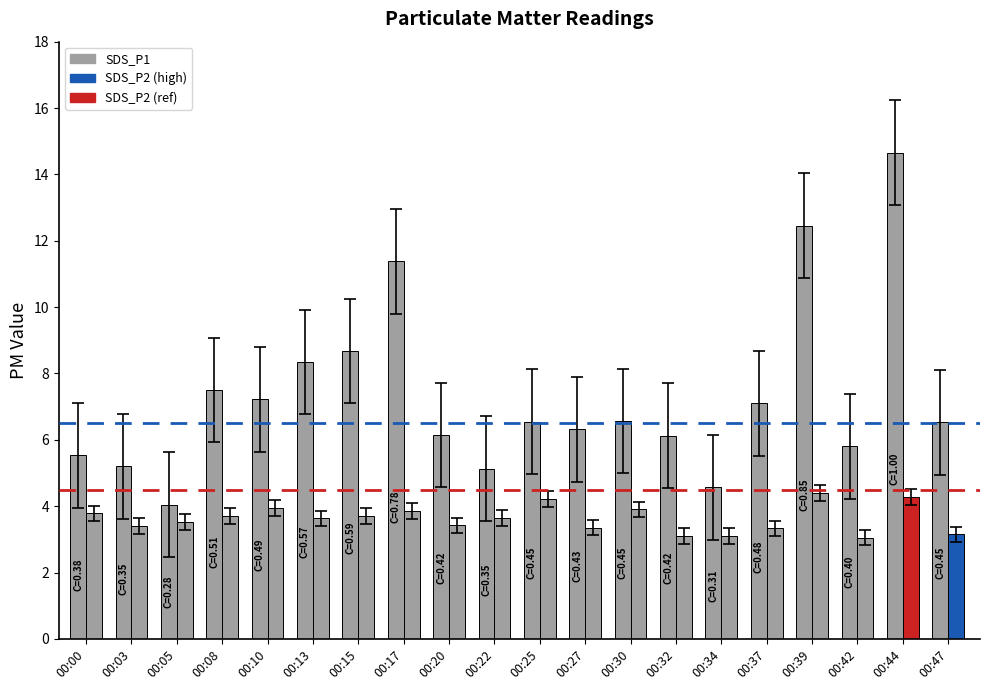

List the labels in order of value, smallest first.

00:05, 00:34, 00:22, 00:03, 00:00, 00:42, 00:32, 00:20, 00:27, 00:47, 00:25, 00:30, 00:37, 00:10, 00:08, 00:13, 00:15, 00:17, 00:39, 00:44